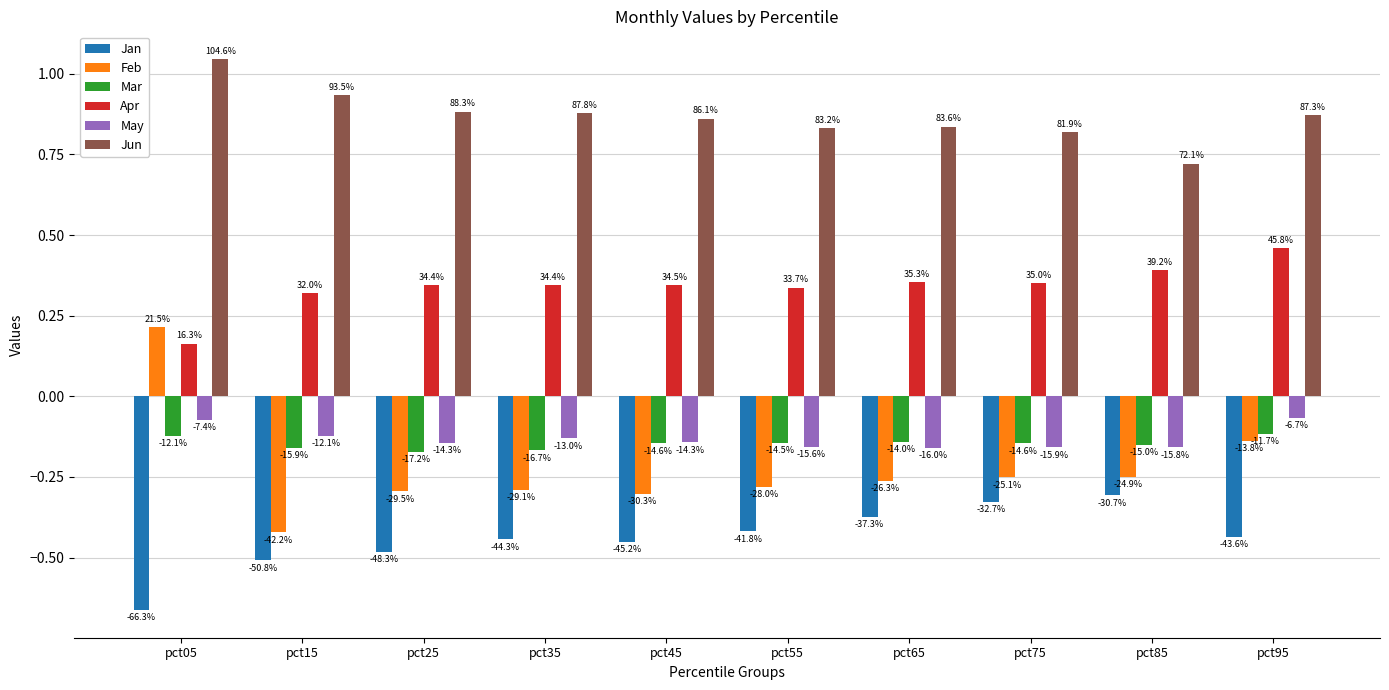

The value of Jun at pct95 is 1.6. True or false?

False